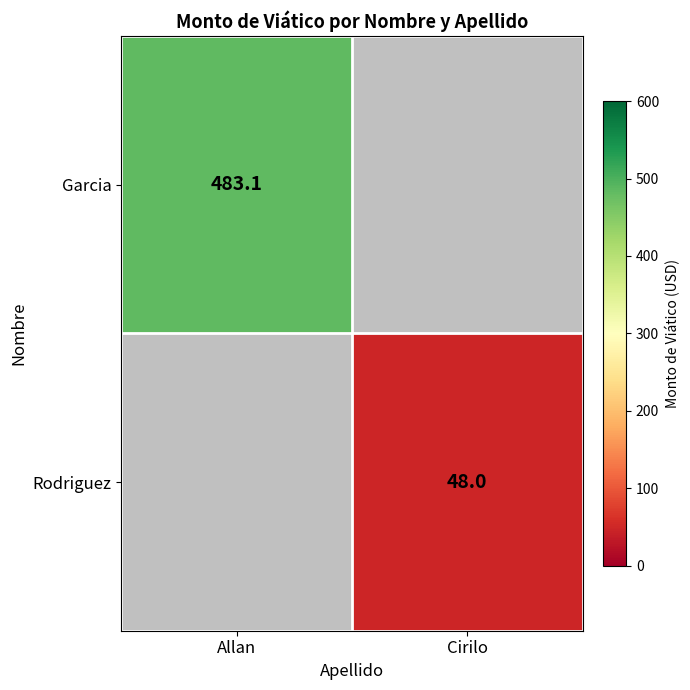

The value of Garcia at Allan is 483.1. True or false?

True